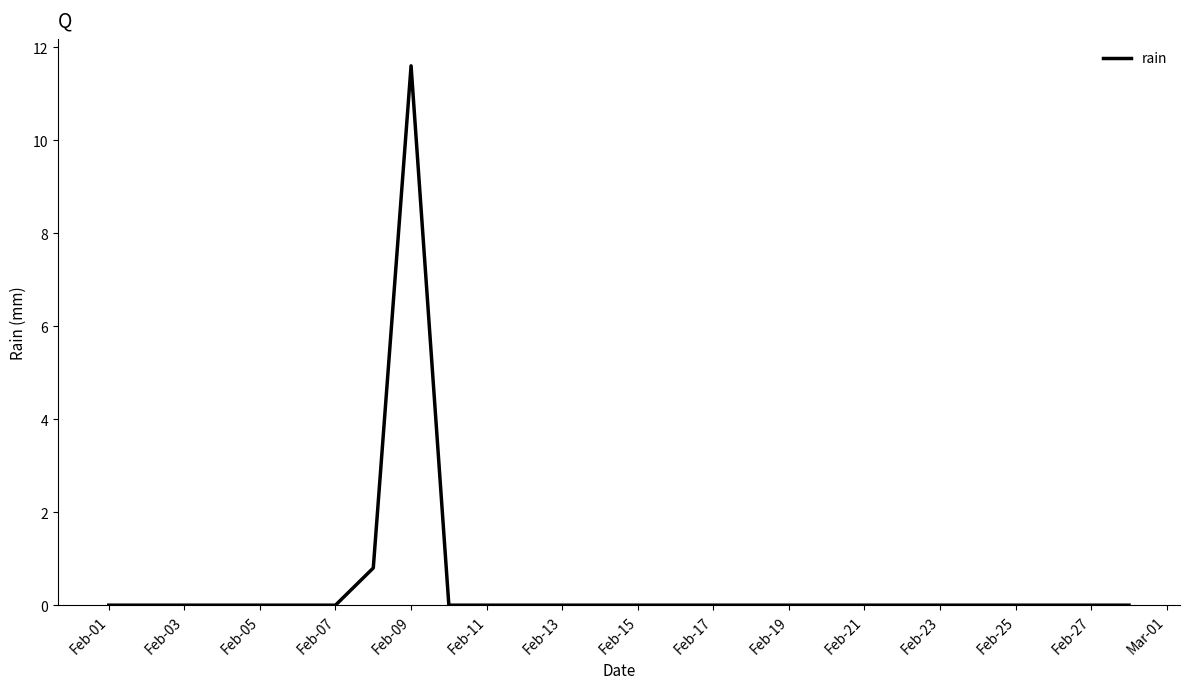

Reading left to right, what are all the values shown in this chart?

0.0	0.0	0.0	0.0	0.0	0.0	0.0	0.8	11.6	0.0	0.0	0.0	0.0	0.0	0.0	0.0	0.0	0.0	0.0	0.0	0.0	0.0	0.0	0.0	0.0	0.0	0.0	0.0